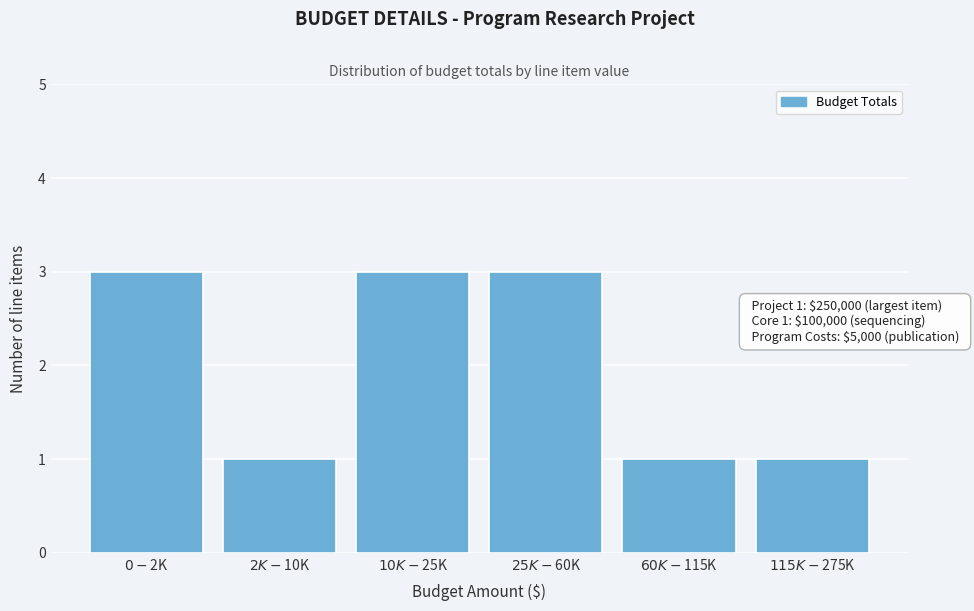

Reading left to right, what are all the values shown in this chart?

3	1	3	3	1	1